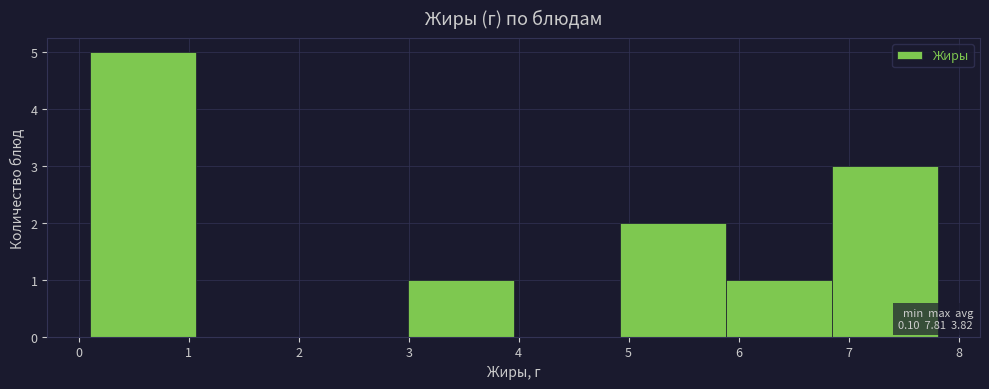

Over which range of the x-axis is the bar tallest?

0.1 to 1.1